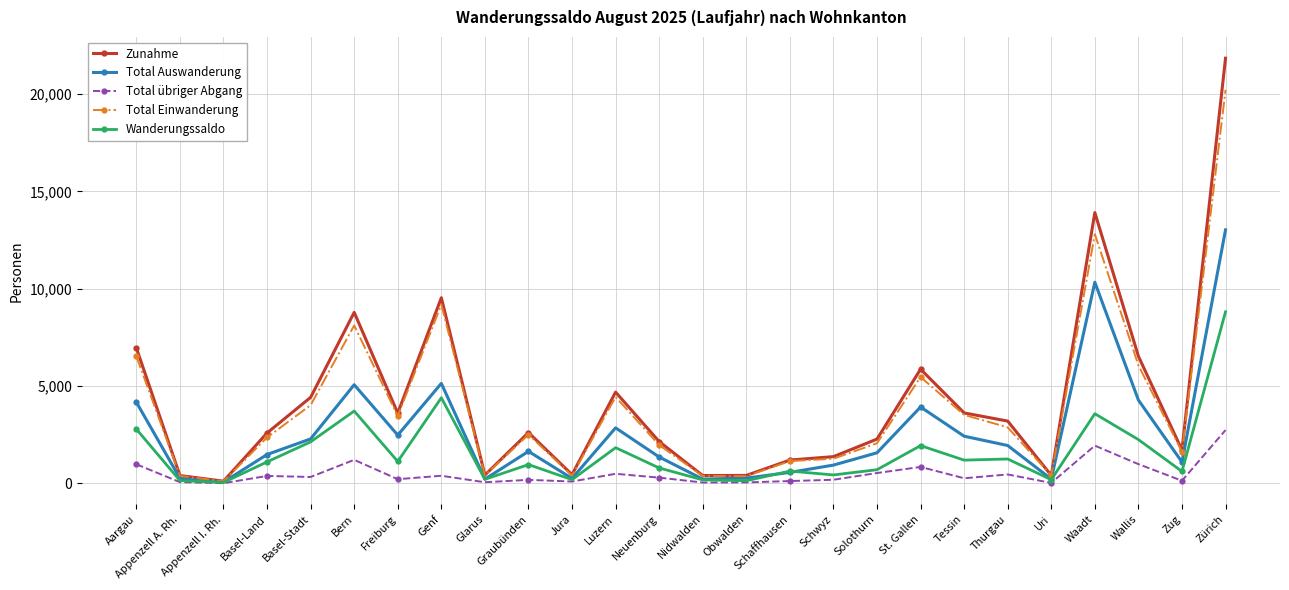

True or false: Wanderungssaldo has a value of 633 at Schaffhausen.

True